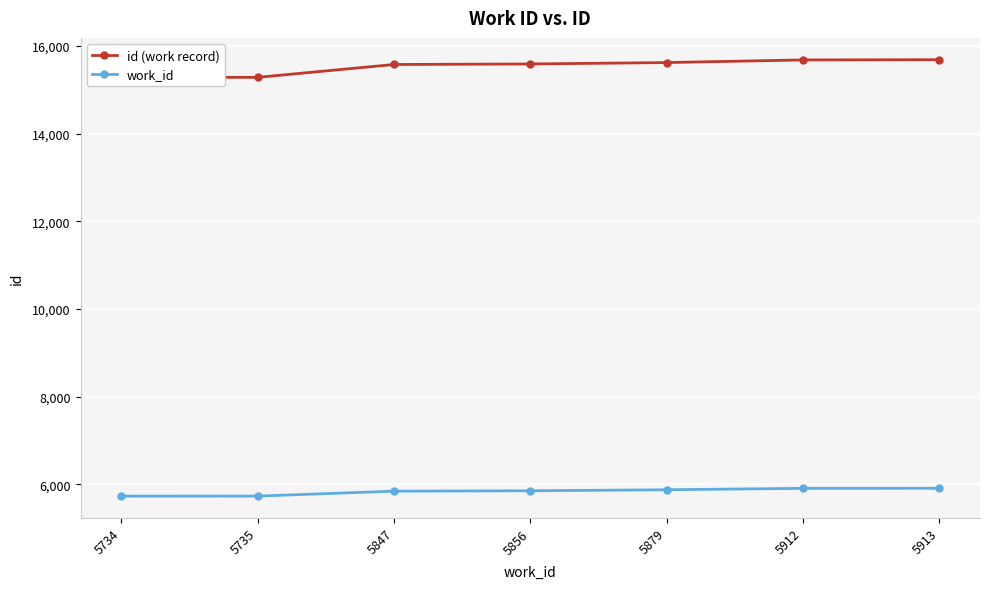

How many distinct data groups are displayed?

2